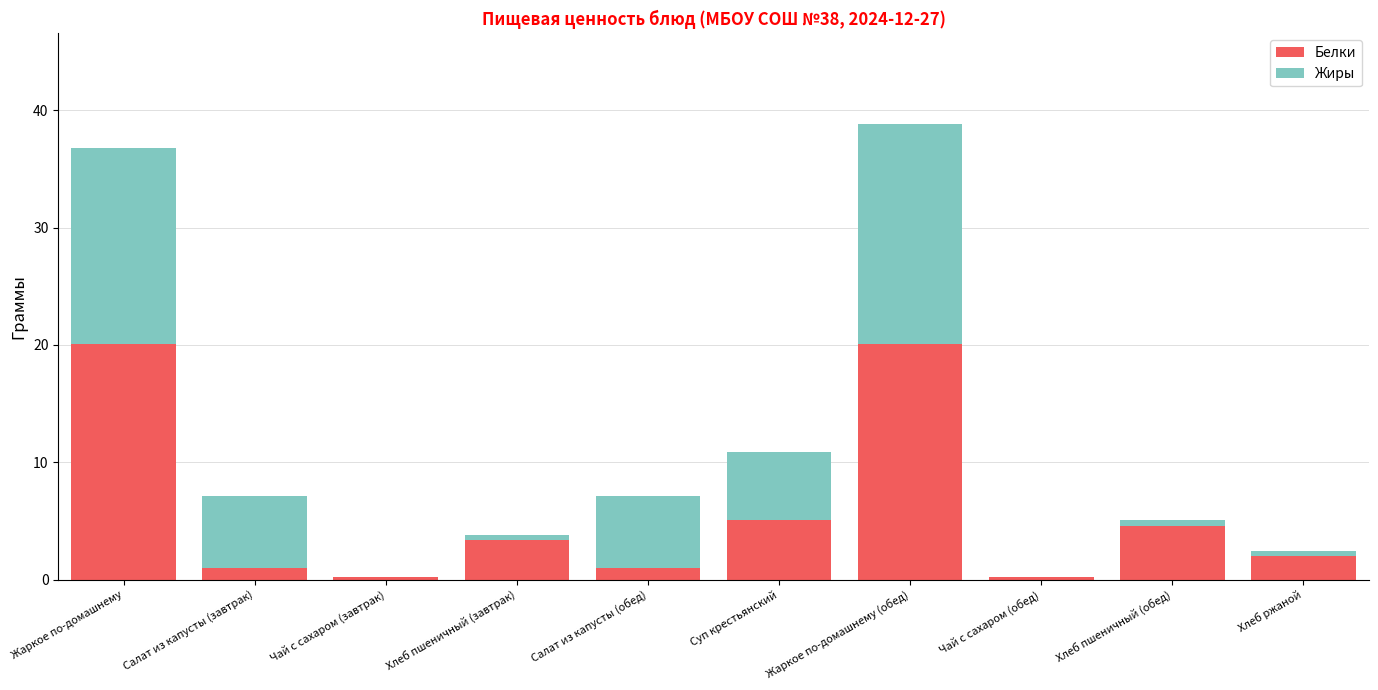

The Белки series shows 14.0 at Жаркое по-домашнему (обед). True or false?

False